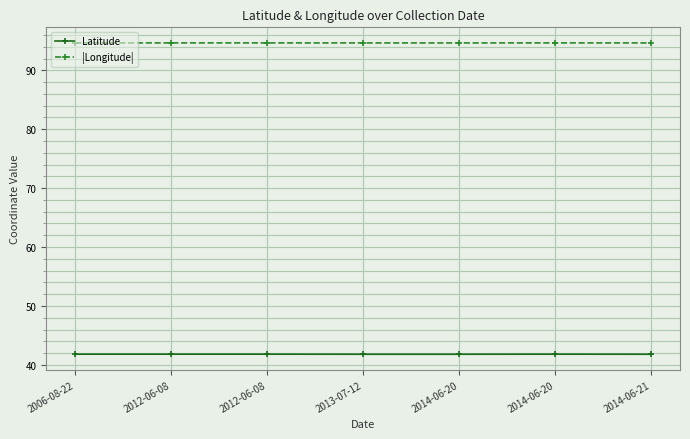

True or false: |Longitude| and Latitude cross at least once.

False